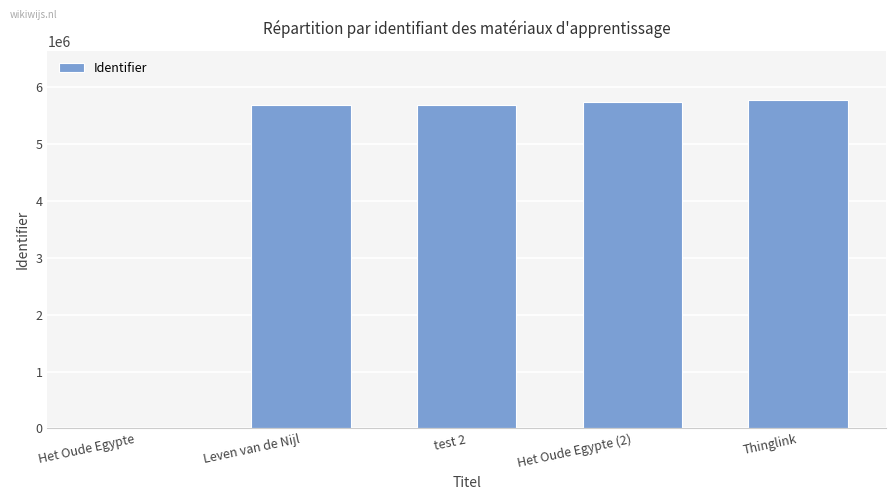

Is it true that the value at Leven van de Nijl is 9623570?

False